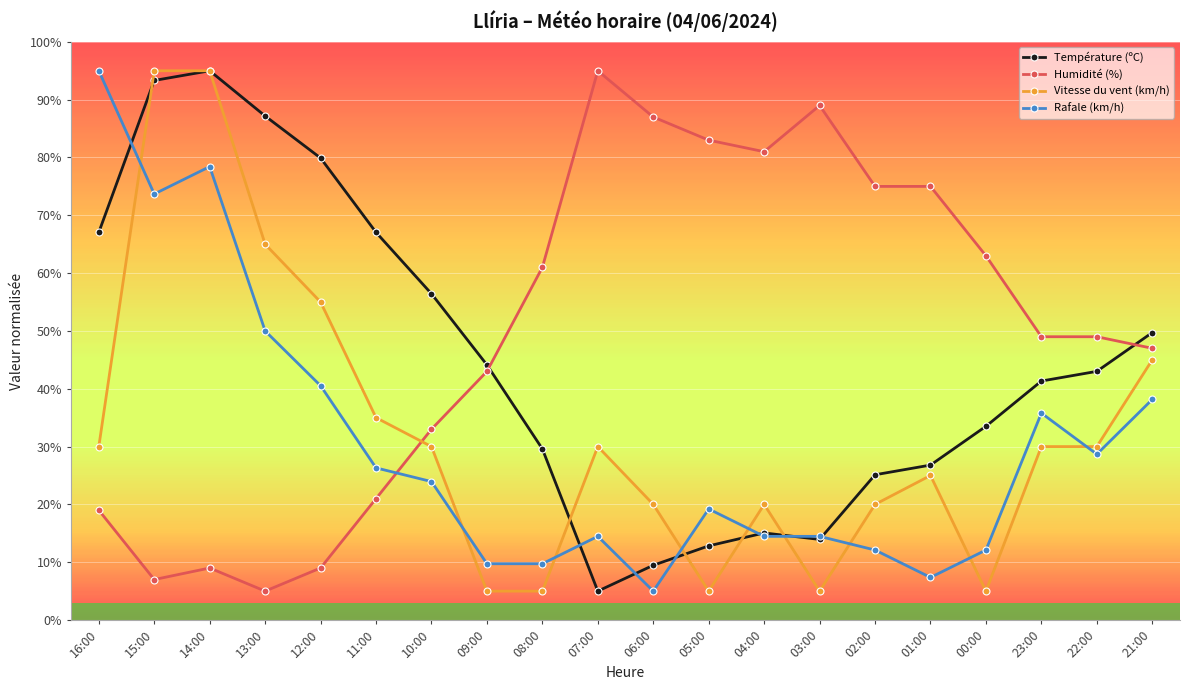

At which label is Vitesse du vent (km/h) closest to 49?

21:00